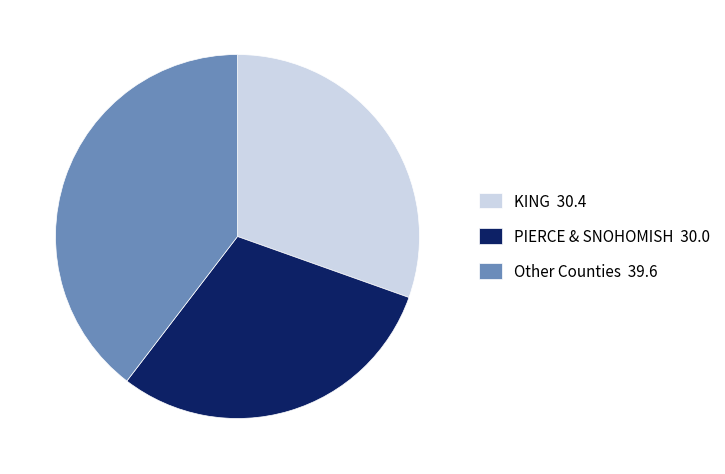

How many slices are in this pie chart?

3